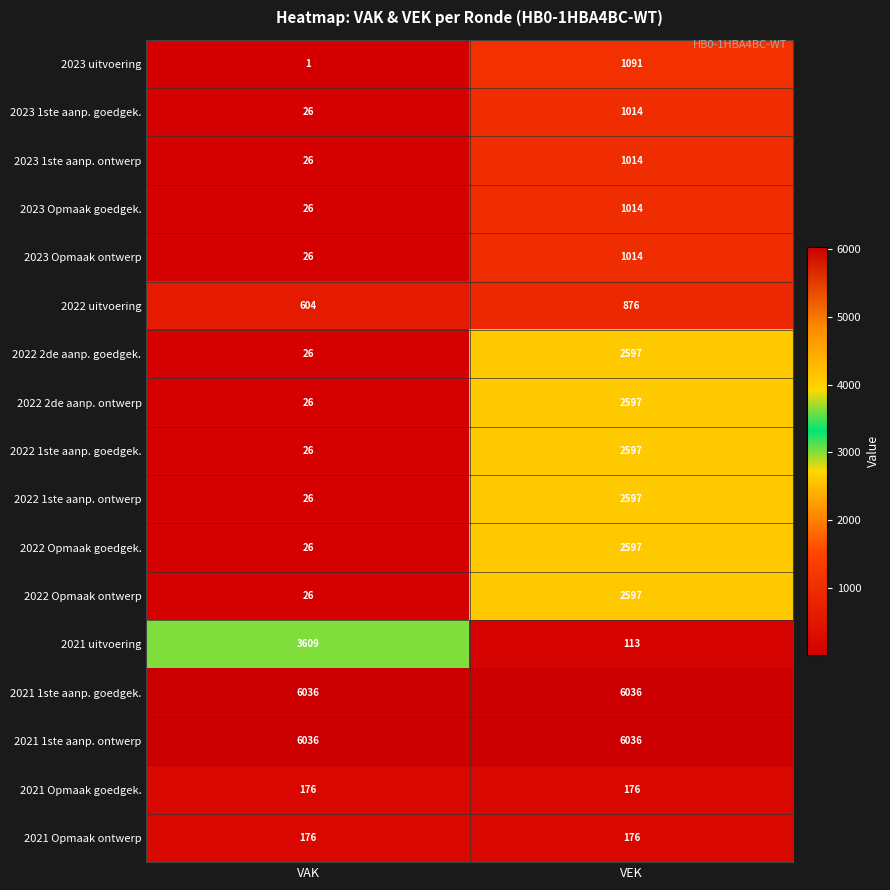

Count the number of categories in the chart.

2